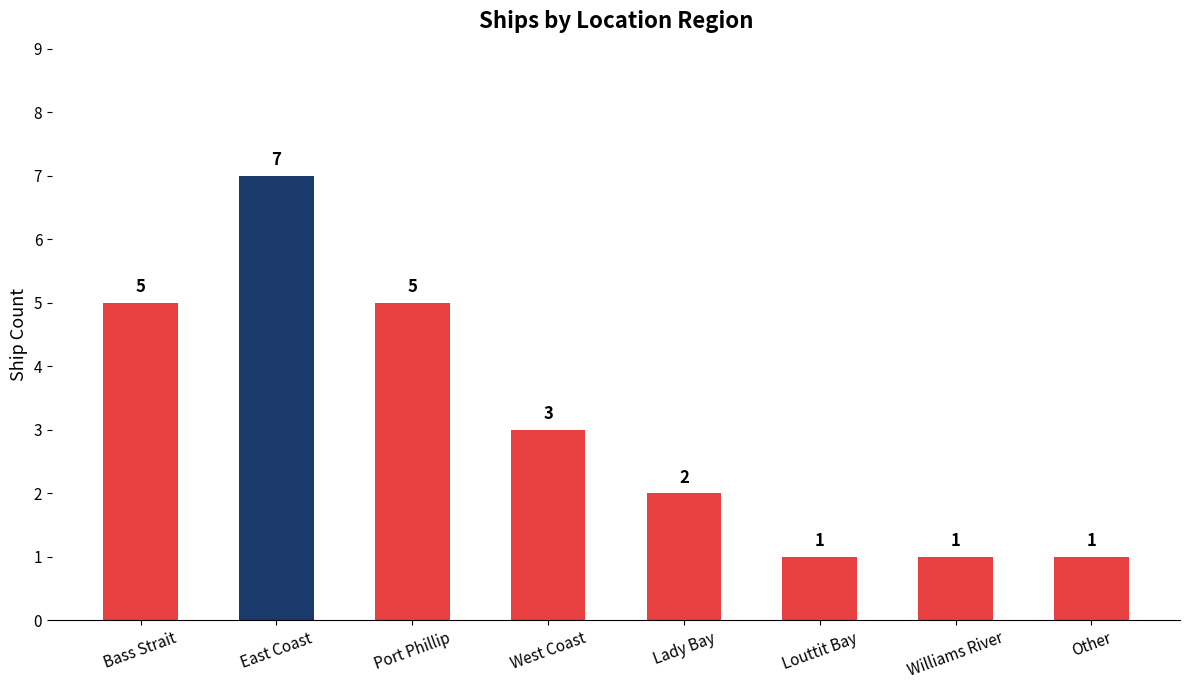

What is the value of the 8th bar from the left?

1